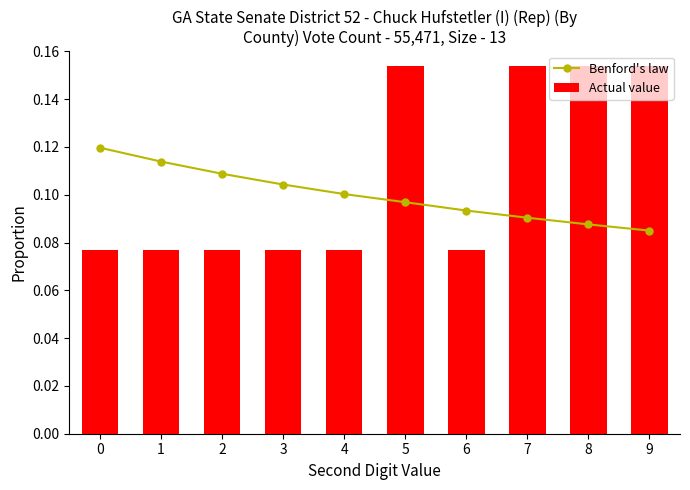

Which series changed the most between 4 and 8?

Actual value